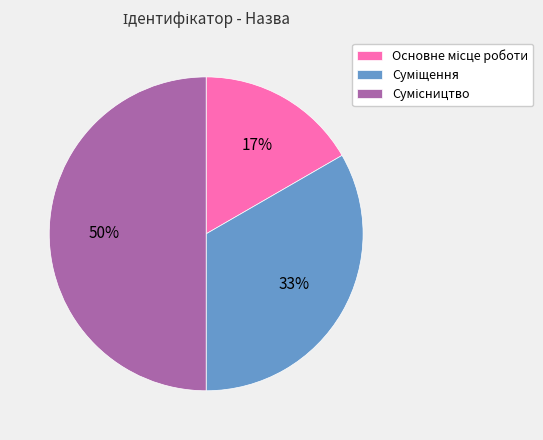

To the nearest percent, what is the difference between the largest and smallest slice percentages?

33%